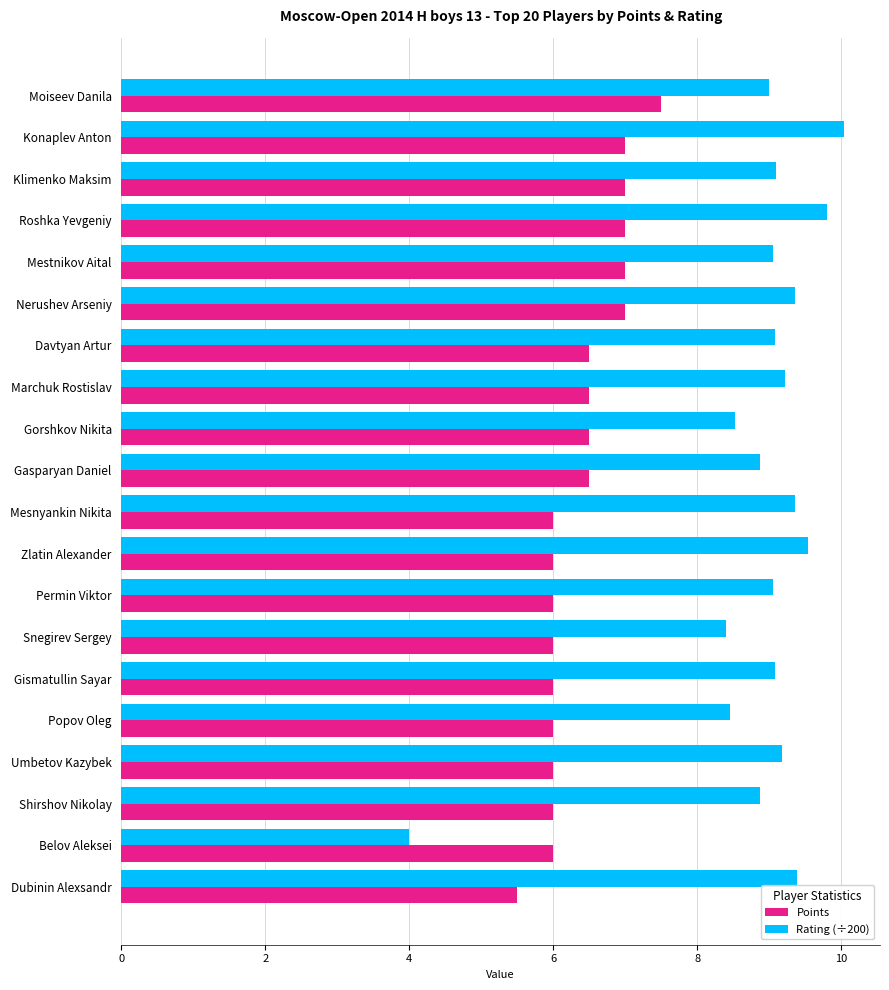

What is the sum of all Points values?

128.0